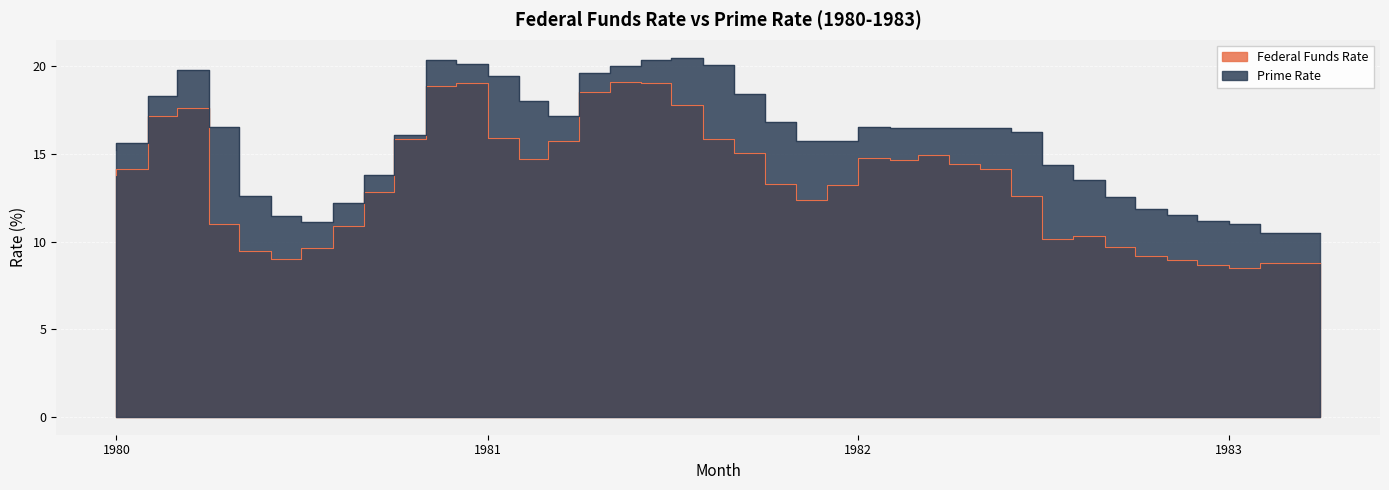

Count the number of data series in this chart.

2